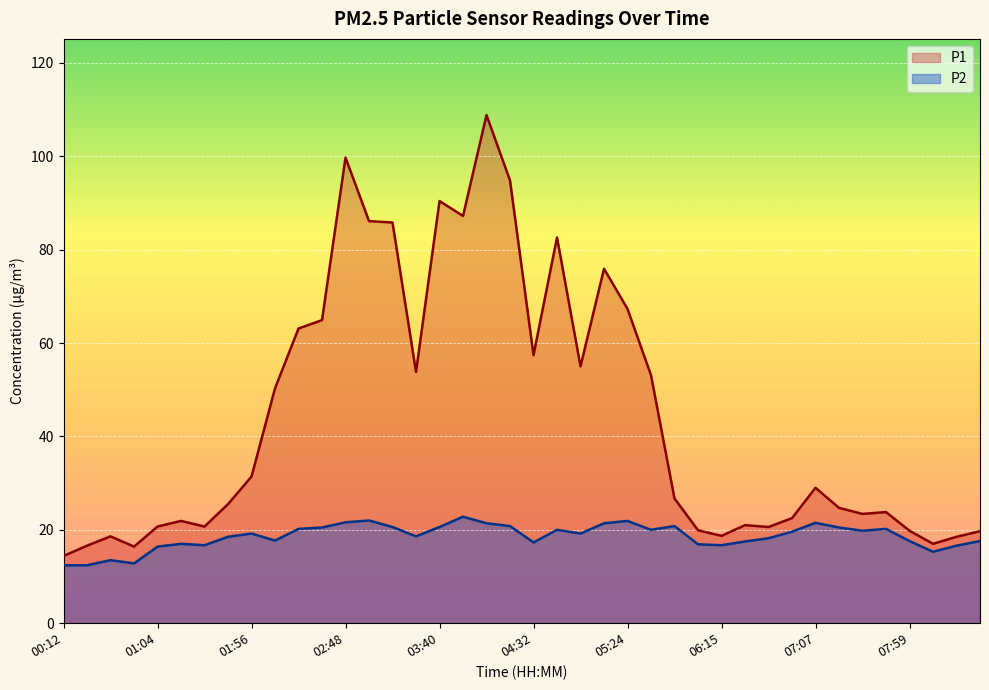

True or false: P2 and P1 cross at least once.

False